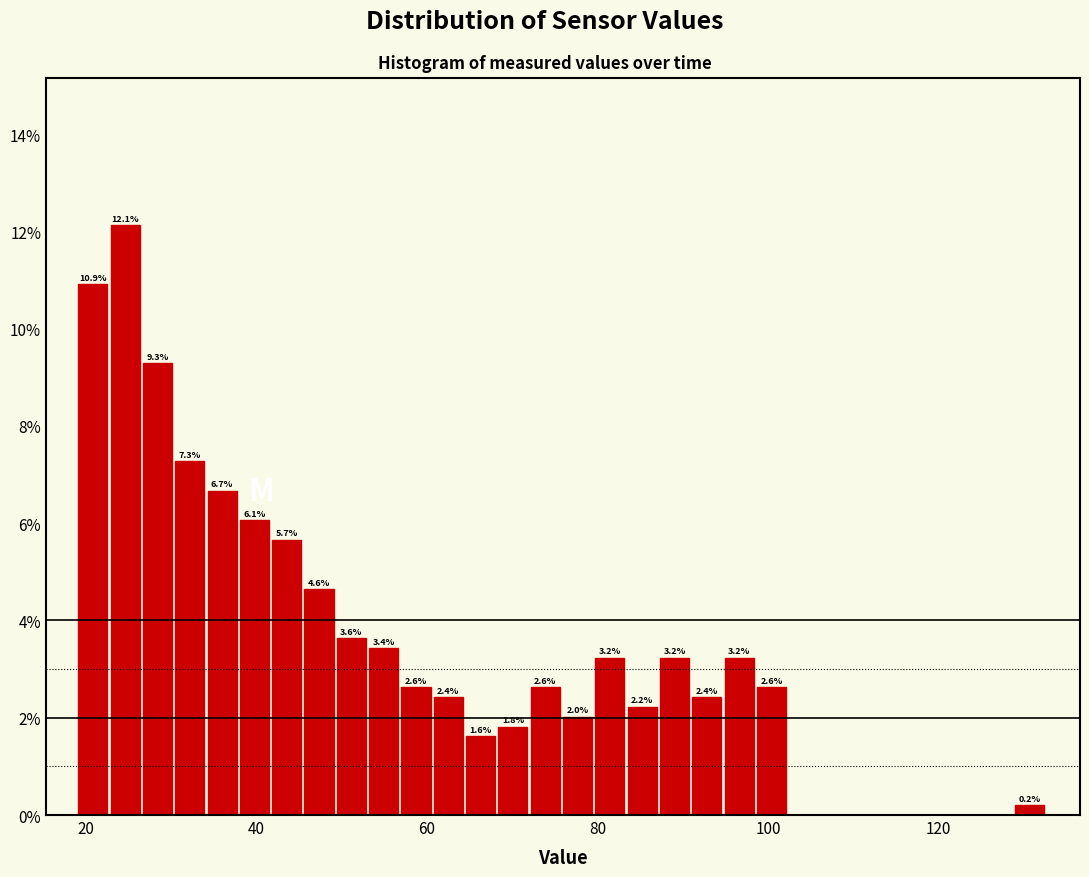

Read against the x-axis, roughly where is the centre of the tallest bar?

24